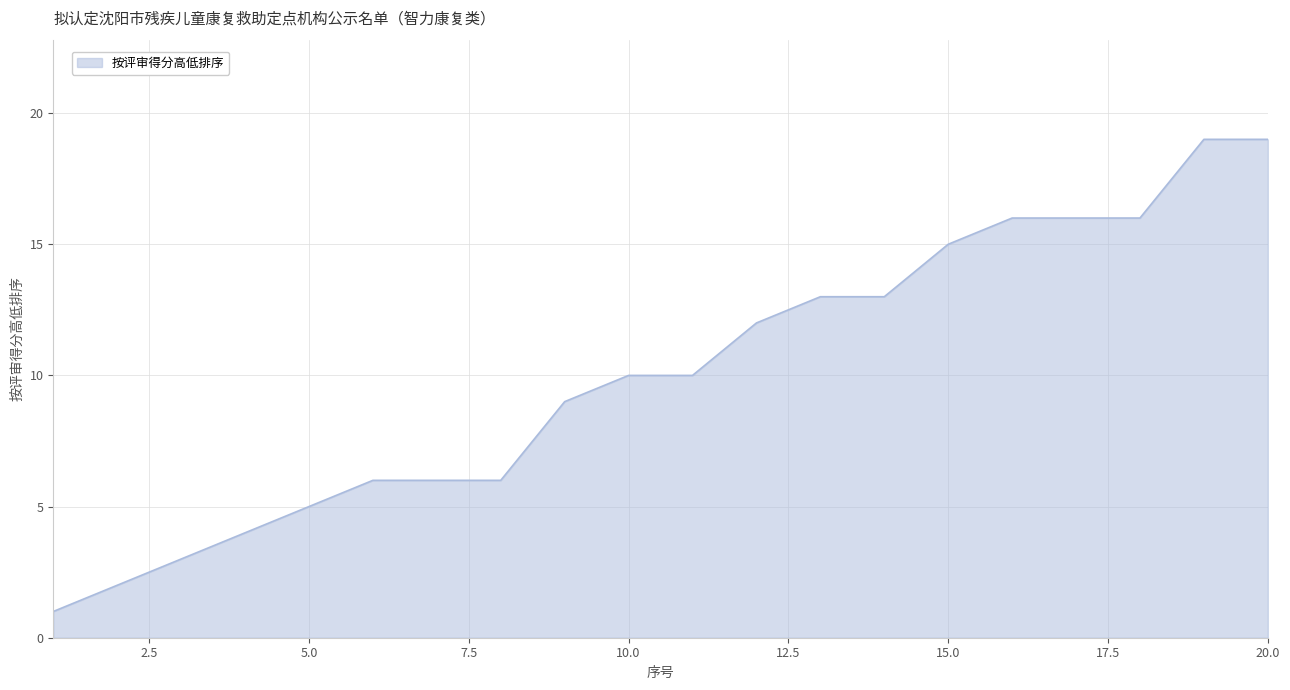

What is the greatest value displayed?

19